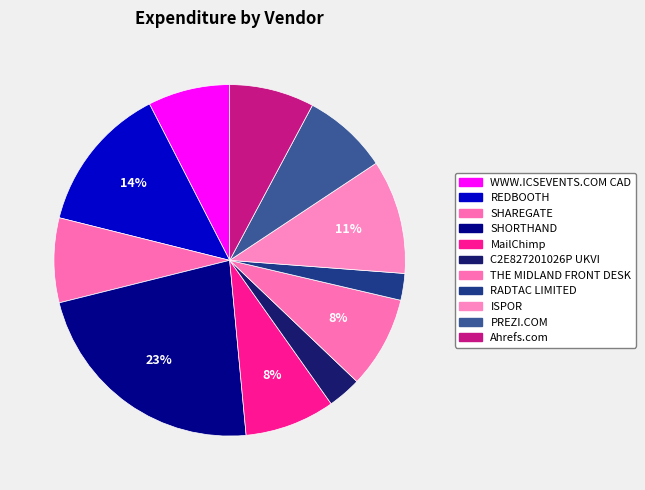

Combined, what portion of the pie is C2E827201026P UKVI and Ahrefs.com?

10.9%